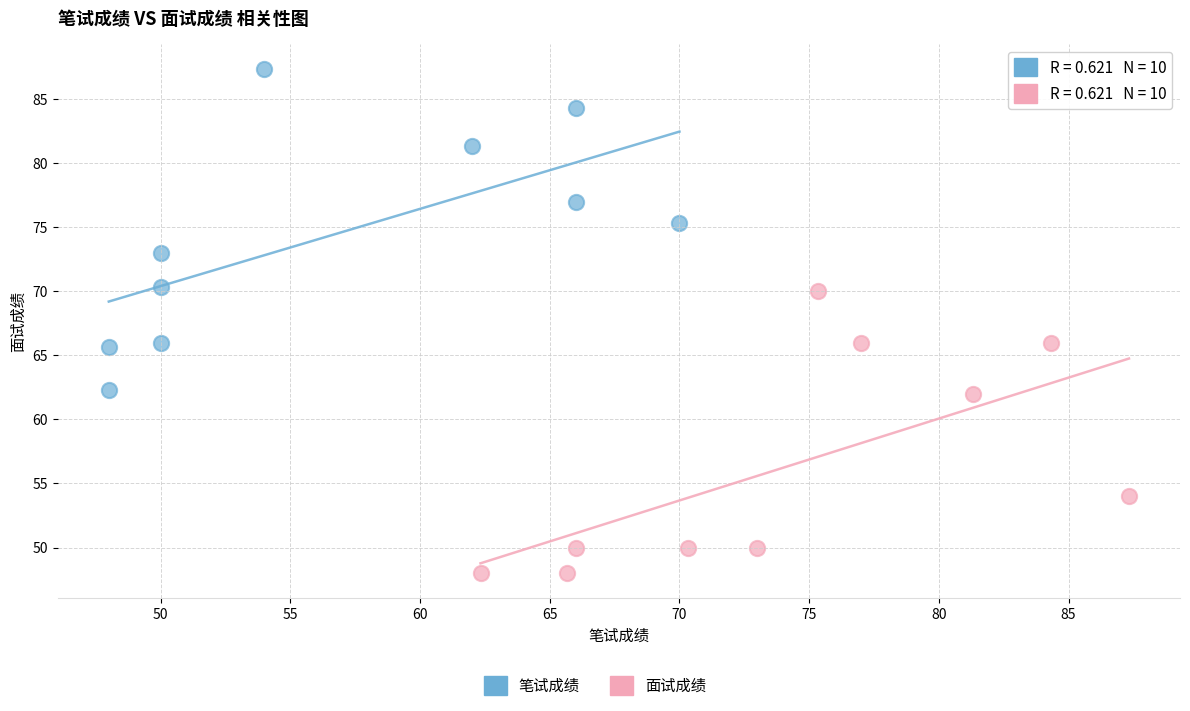

Which series reaches the maximum Y coordinate?

笔试成绩